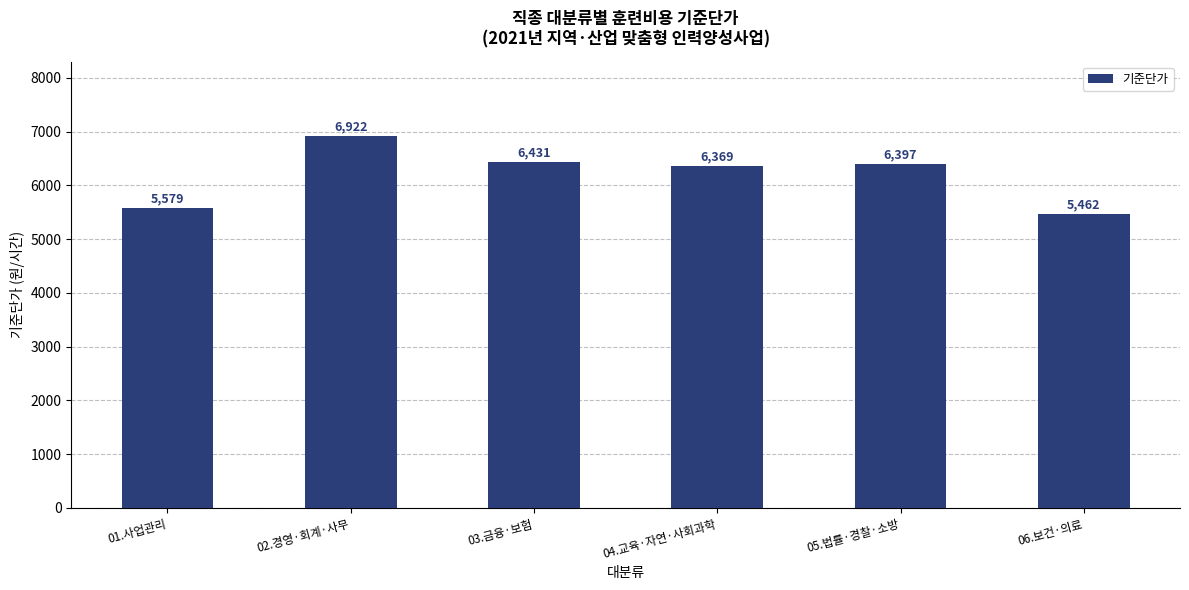

The chart shows a value of 4037 at 05.법률·경찰·소방. True or false?

False